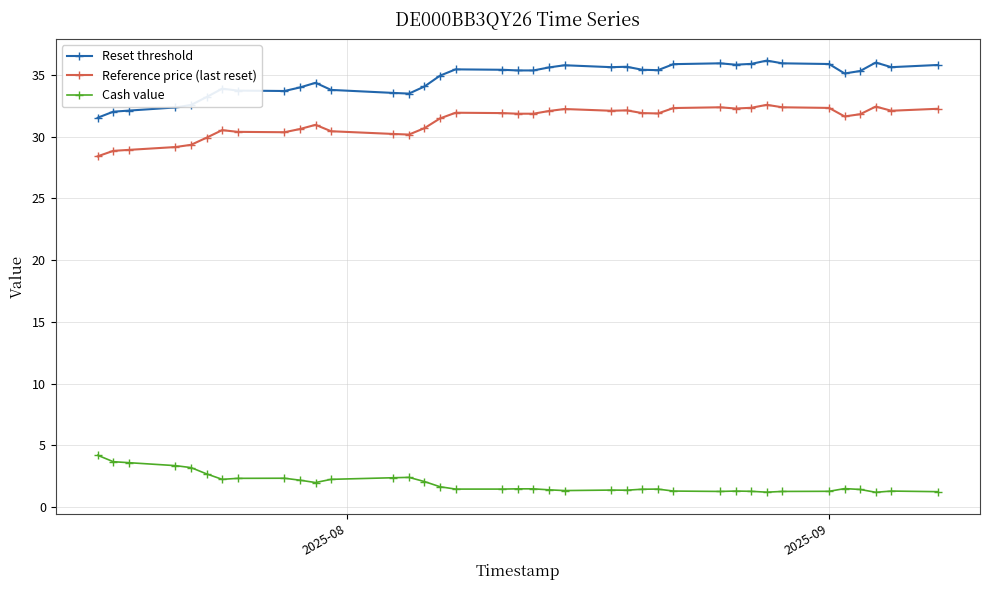

True or false: Cash value and Reference price (last reset) cross at least once.

False